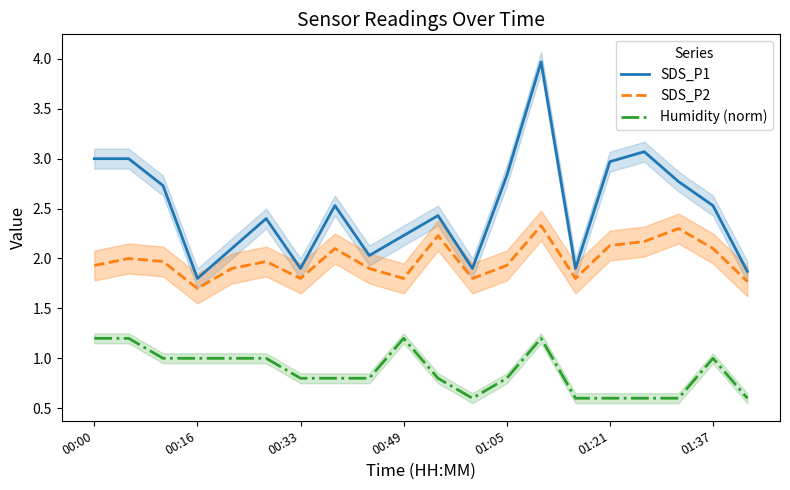

What is the sum of the Humidity (norm) values at 00:49 and 00:00?

2.4